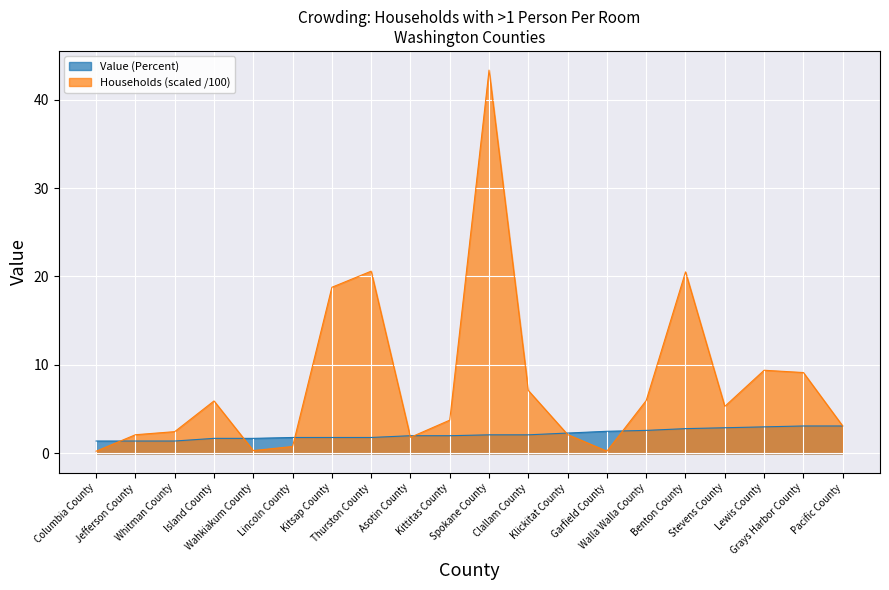

Where is the first local maximum for Households?

Island County